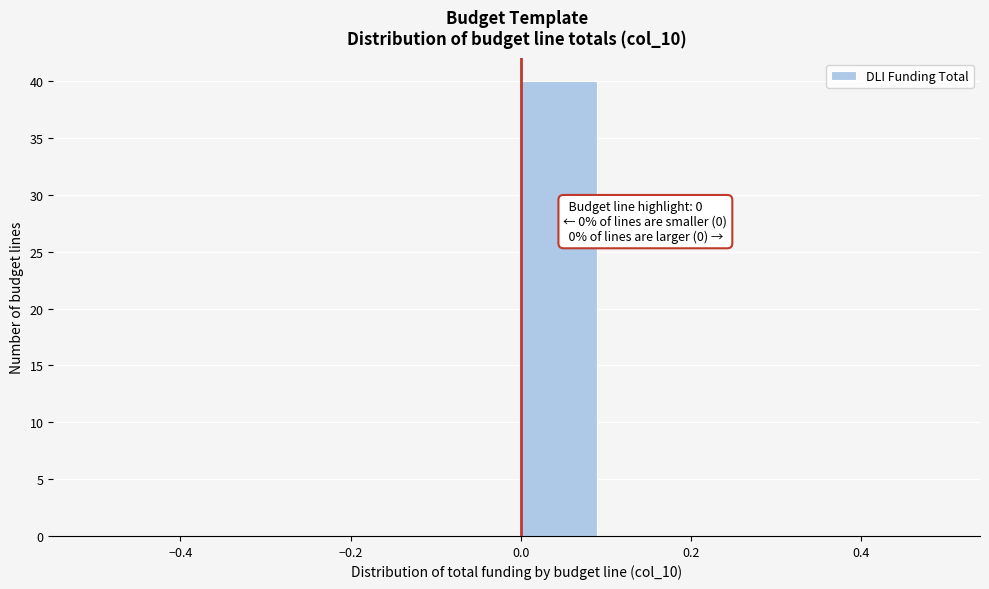

Over which range of the x-axis is the bar tallest?

0.0 to 0.1